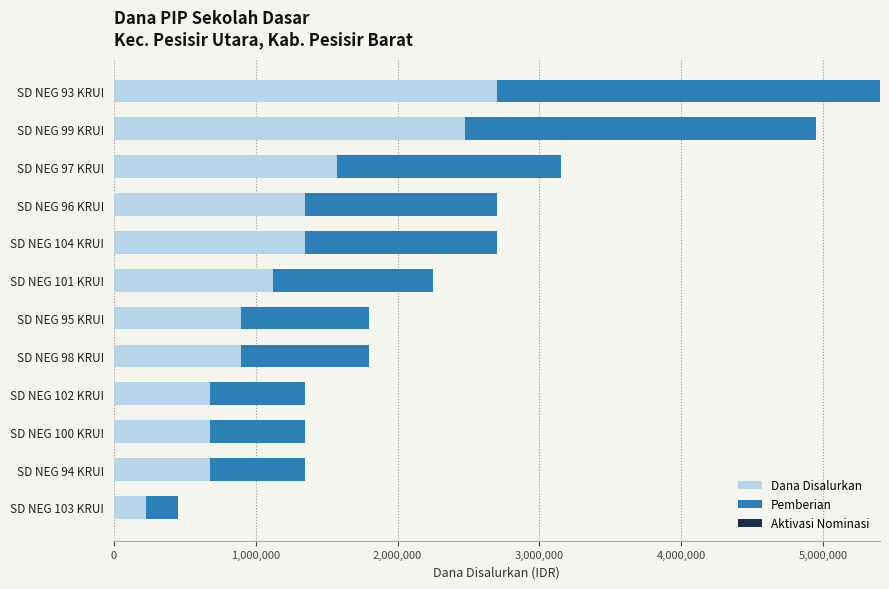

What is the sum of all Dana Disalurkan values?

14625000